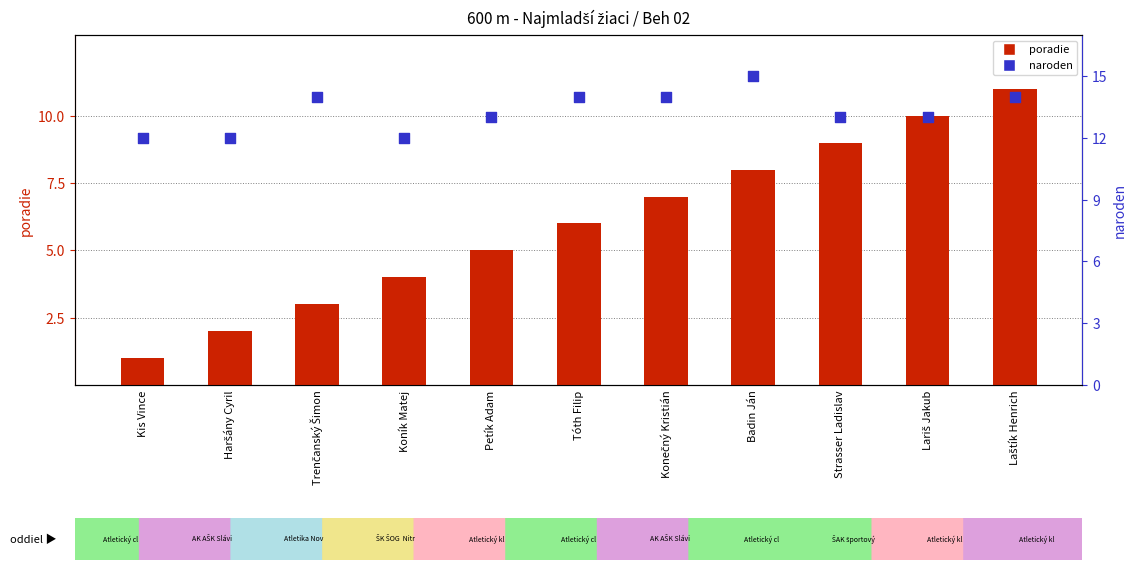

Which series reaches the maximum Y coordinate?

naroden